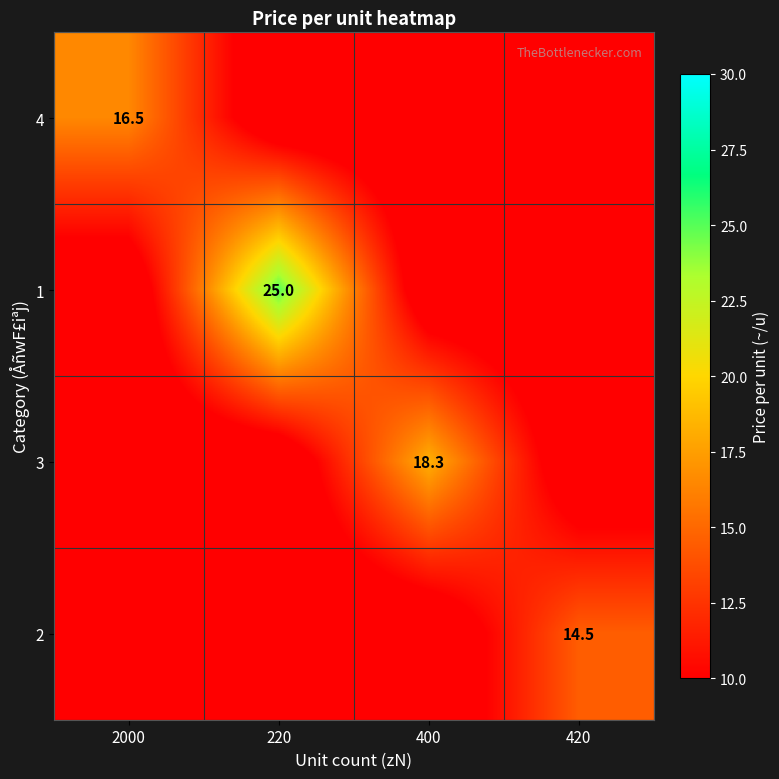

How many series are shown in this chart?

4